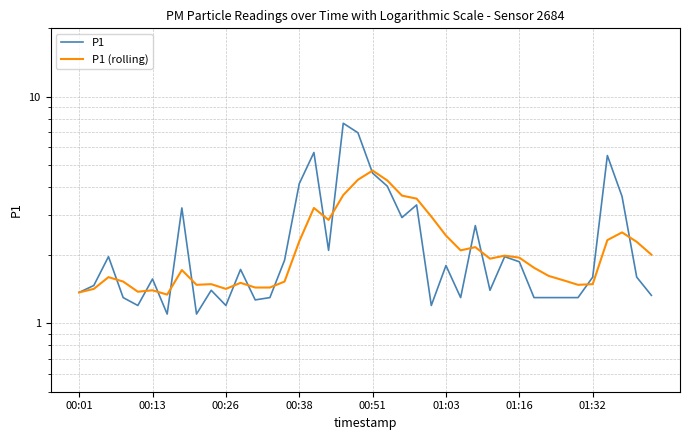

After their last crossing, which series has the higher values: P1 or P1 (rolling)?

P1 (rolling)